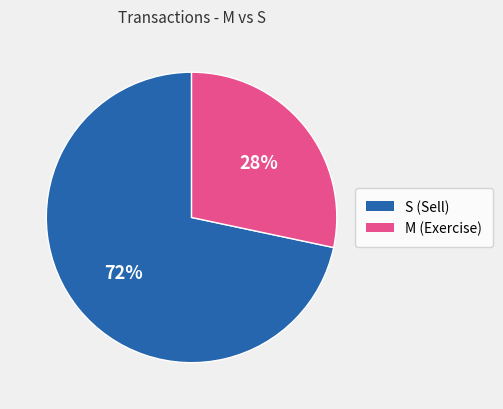

To the nearest percent, what is the average slice percentage?

50%